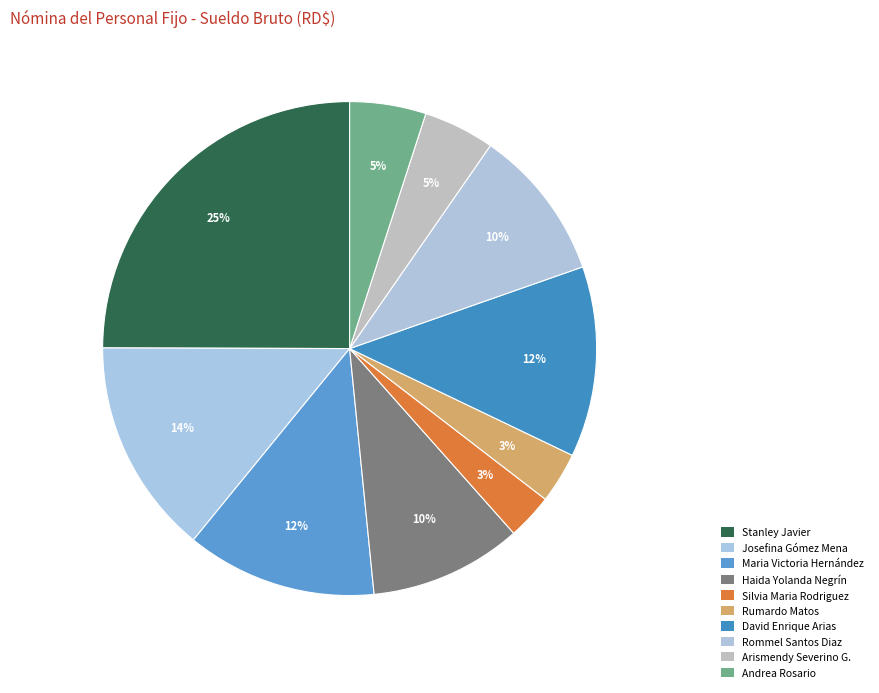

Rank the categories by value from lowest to highest.

Silvia Maria Rodriguez, Rumardo Matos, Arismendy Severino G., Andrea Rosario, Haida Yolanda Negrín, Rommel Santos Diaz, Maria Victoria Hernández, David Enrique Arias, Josefina Gómez Mena, Stanley Javier